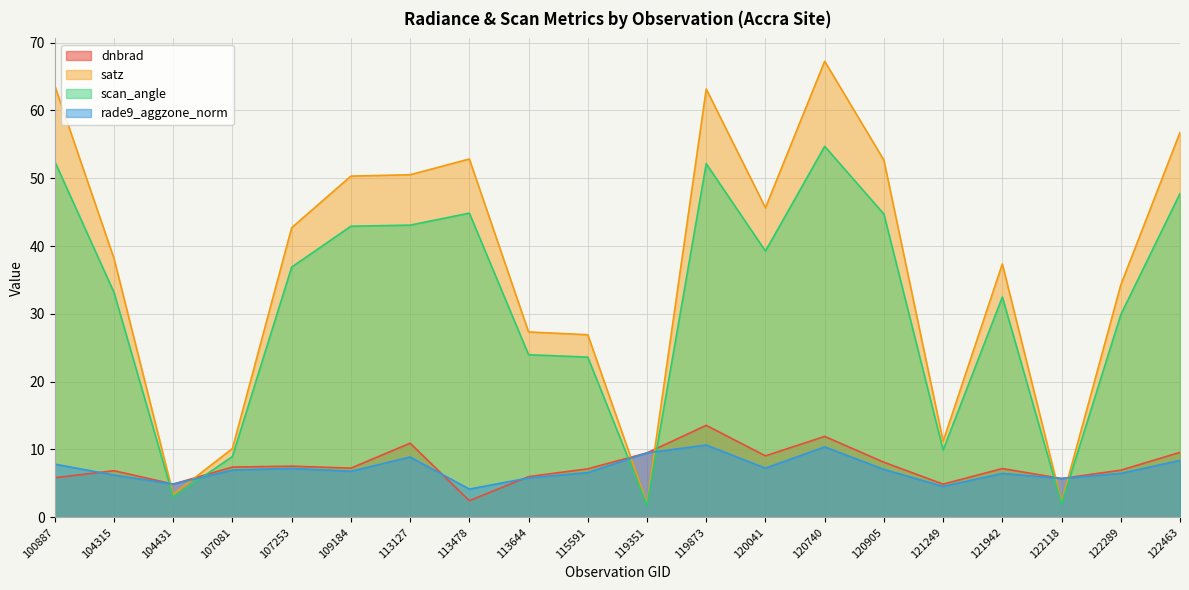

List the labels in order of dnbrad value, smallest first.

113478, 121249, 104431, 122118, 100887, 113644, 104315, 122289, 115591, 121942, 109184, 107081, 107253, 120905, 120041, 119351, 122463, 113127, 120740, 119873